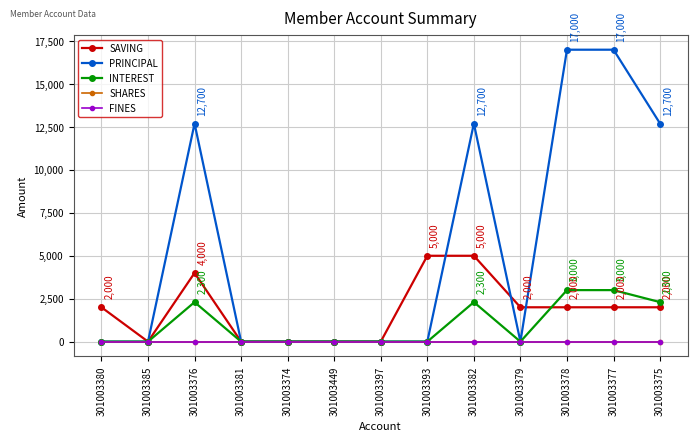

Reading left to right, what are all the values shown in this chart?

SAVING: 301003380=2000	301003385=0	301003376=4000	301003381=0	301003374=0	301003449=0	301003397=0	301003393=5000	301003382=5000	301003379=2000	301003378=2000	301003377=2000	301003375=2000
PRINCIPAL: 301003380=0	301003385=0	301003376=12700	301003381=0	301003374=0	301003449=0	301003397=0	301003393=0	301003382=12700	301003379=0	301003378=17000	301003377=17000	301003375=12700
INTEREST: 301003380=0	301003385=0	301003376=2300	301003381=0	301003374=0	301003449=0	301003397=0	301003393=0	301003382=2300	301003379=0	301003378=3000	301003377=3000	301003375=2300
SHARES: 301003380=0	301003385=0	301003376=0	301003381=0	301003374=0	301003449=0	301003397=0	301003393=0	301003382=0	301003379=0	301003378=0	301003377=0	301003375=0
FINES: 301003380=0	301003385=0	301003376=0	301003381=0	301003374=0	301003449=0	301003397=0	301003393=0	301003382=0	301003379=0	301003378=0	301003377=0	301003375=0